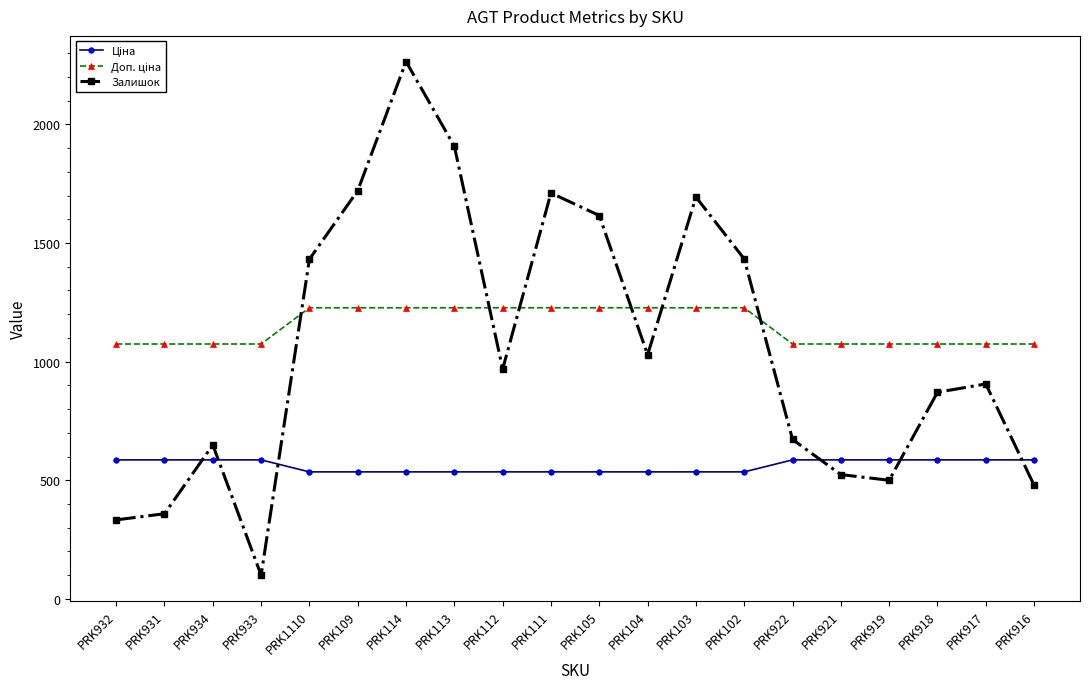

The Залишок series shows 2258.3 at PRK105. True or false?

False